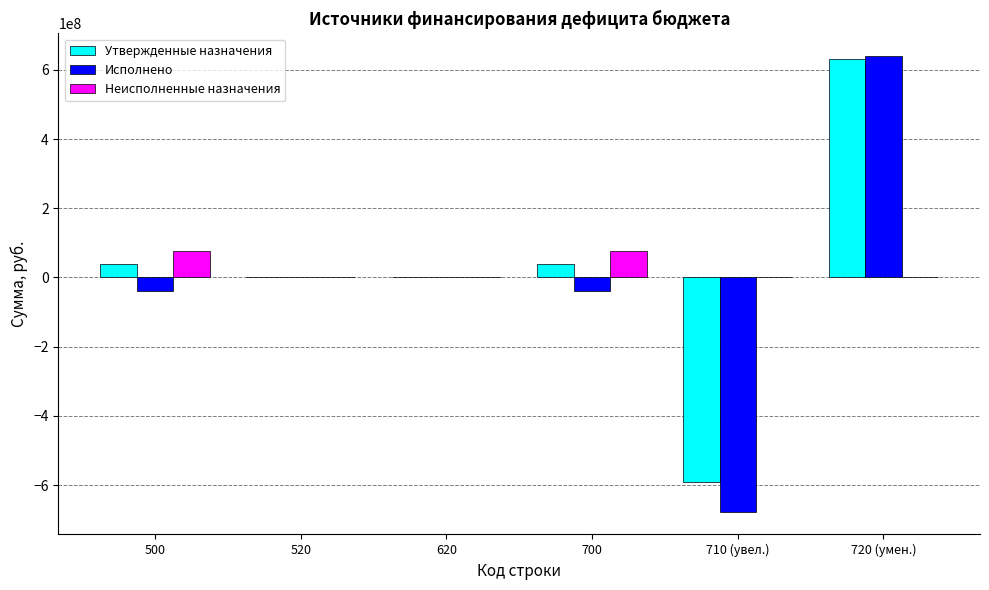

What is the sum of all Утвержденные назначения values?

116359365.4